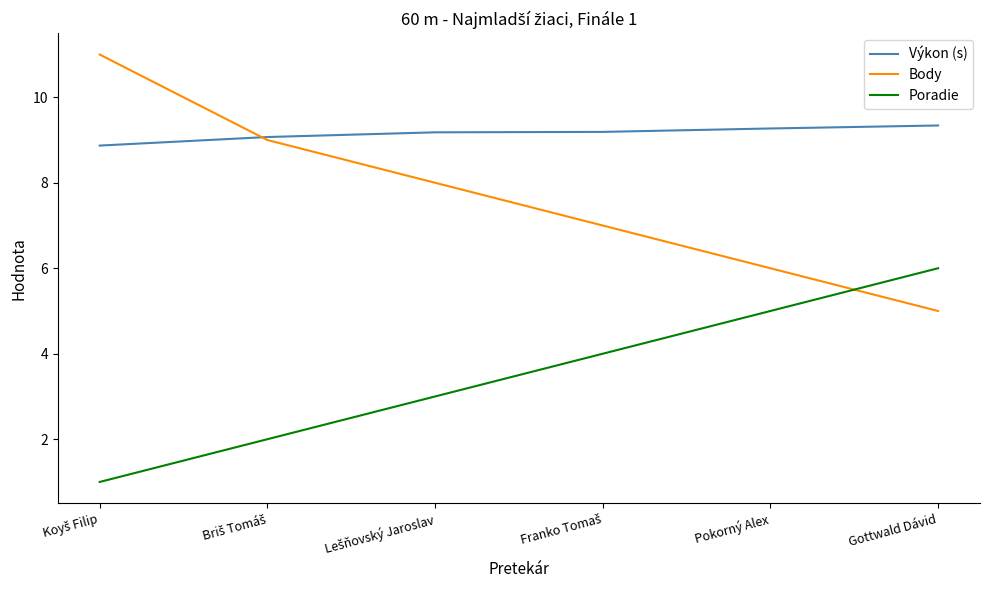

How many intersections are there between Body and Poradie?

1